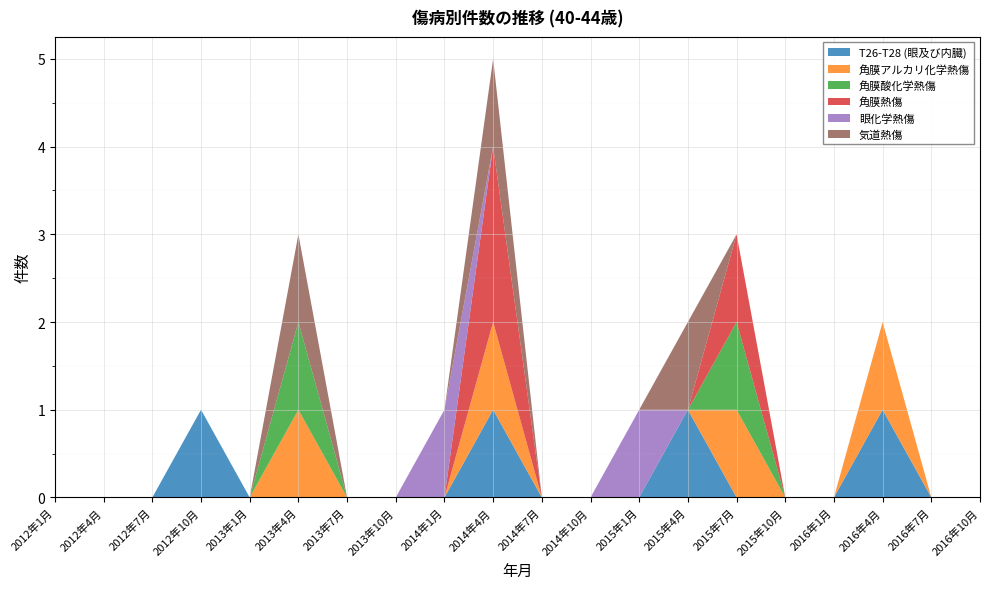

Reading left to right, list all the values displayed in this chart.

T26-T28 (眼及び内臓): 0	0	0	1	0	0	0	0	0	1	0	0	0	1	0	0	0	1	0	0
角膜アルカリ化学熱傷: 0	0	0	0	0	1	0	0	0	1	0	0	0	0	1	0	0	1	0	0
角膜酸化学熱傷: 0	0	0	0	0	1	0	0	0	0	0	0	0	0	1	0	0	0	0	0
角膜熱傷: 0	0	0	0	0	0	0	0	0	2	0	0	0	0	1	0	0	0	0	0
眼化学熱傷: 0	0	0	0	0	0	0	0	1	0	0	0	1	0	0	0	0	0	0	0
気道熱傷: 0	0	0	0	0	1	0	0	0	1	0	0	0	1	0	0	0	0	0	0